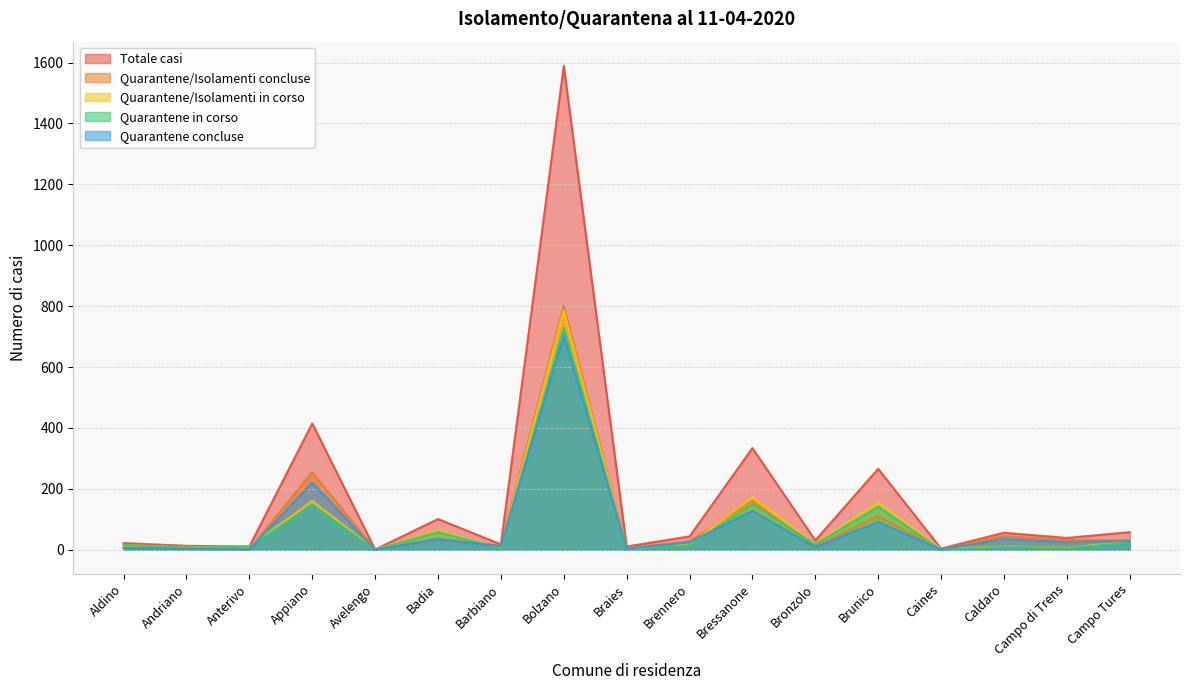

At which label does Totale casi reach its peak?

Bolzano